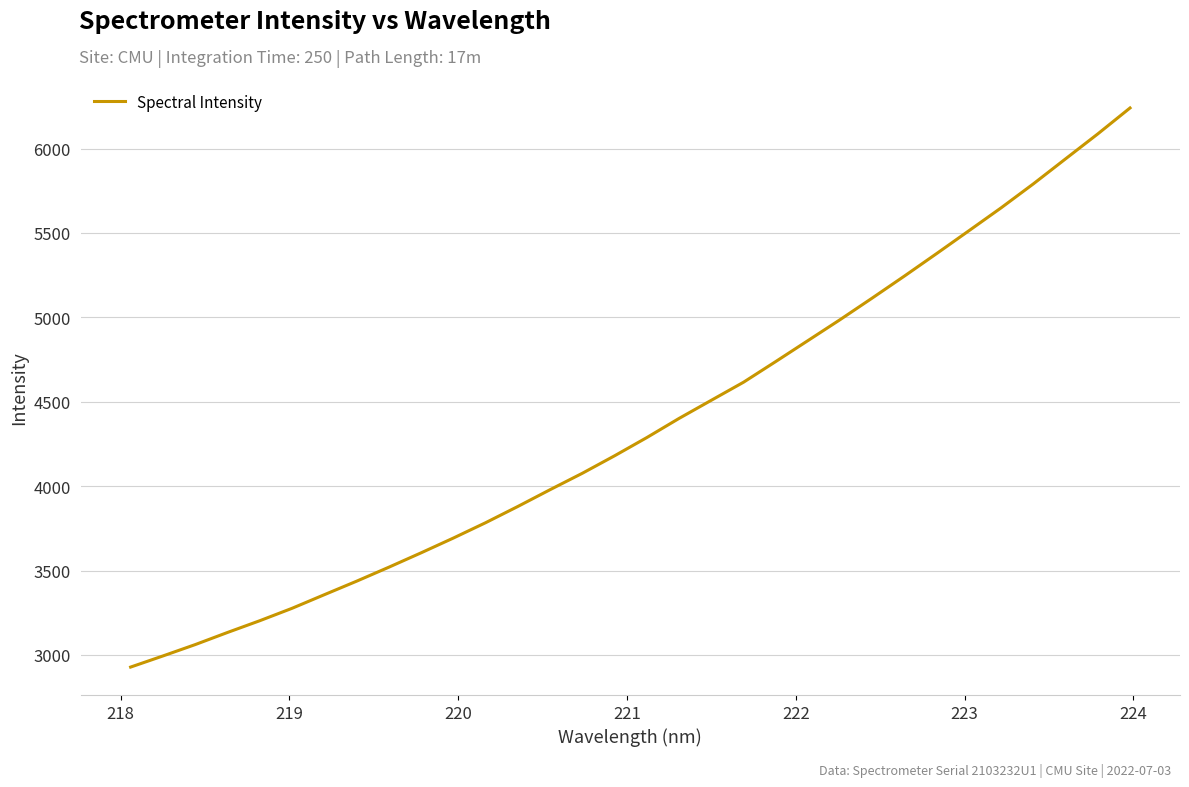

What is the greatest value displayed?

6240.6